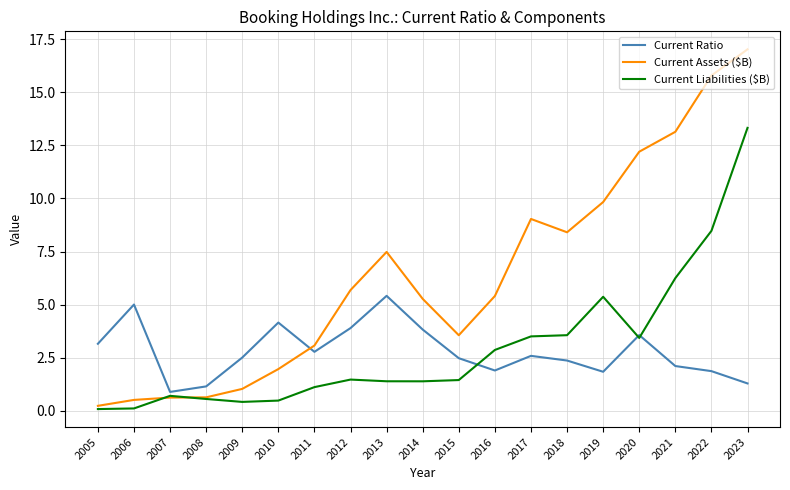

At which category is the sum across all series the highest?

2023